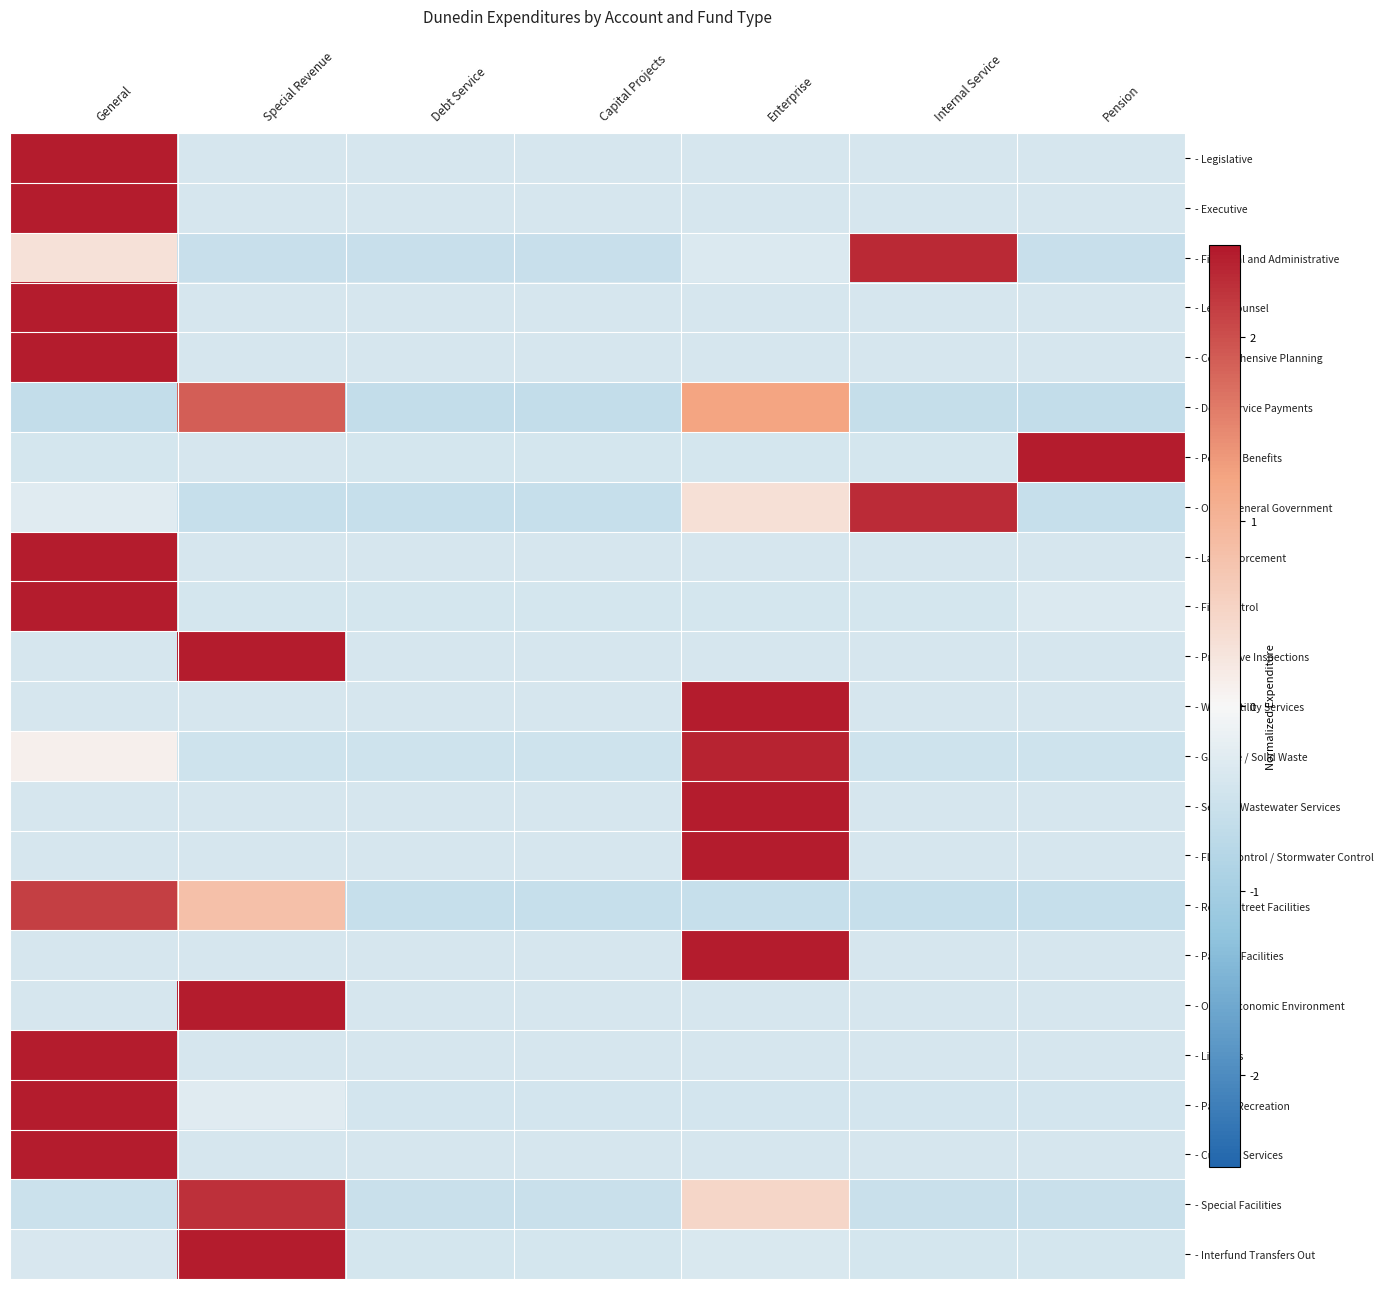

How many categories are shown in the chart?

7